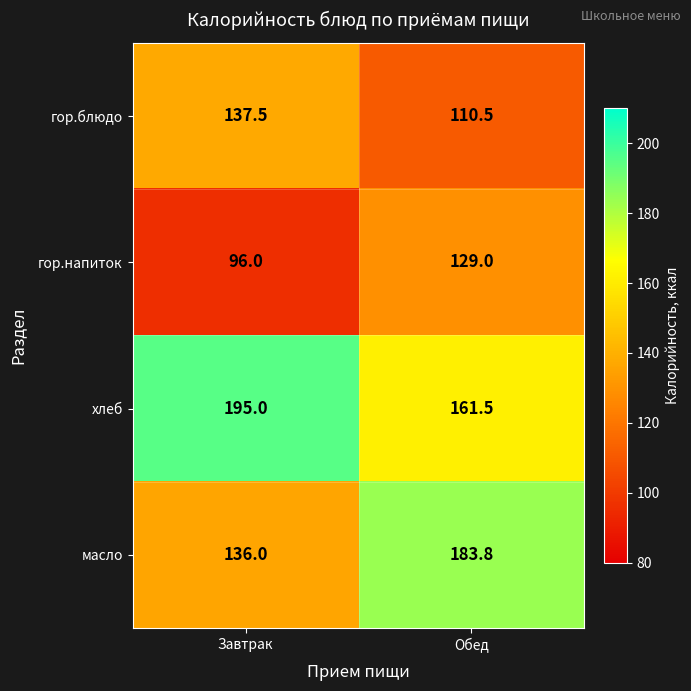

What value does the масло series have at Завтрак?

136.0